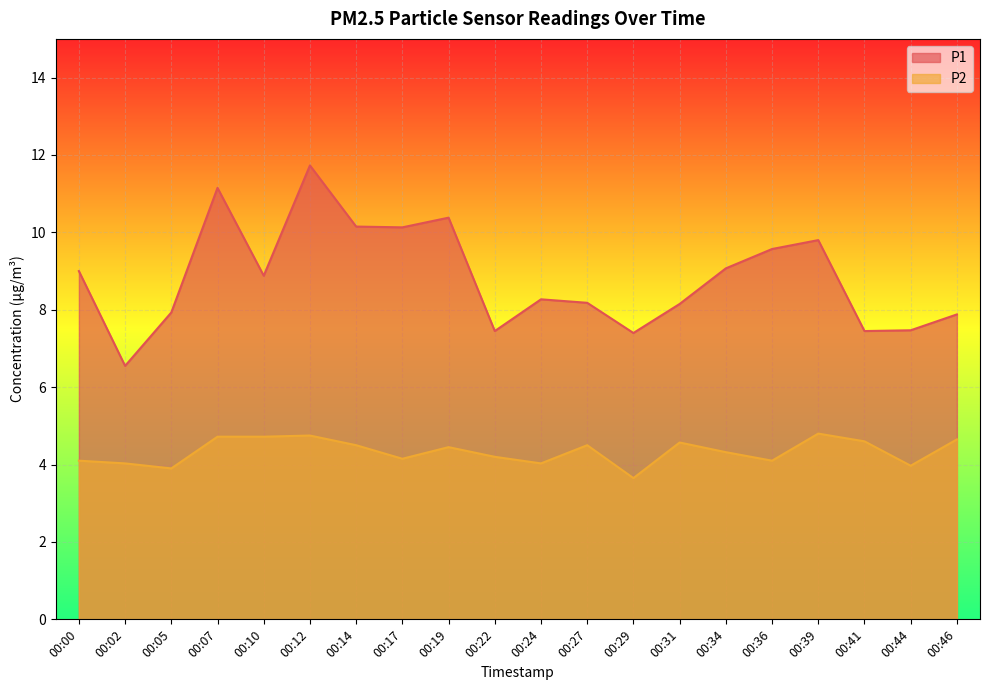

True or false: P2 and P1 cross at least once.

False